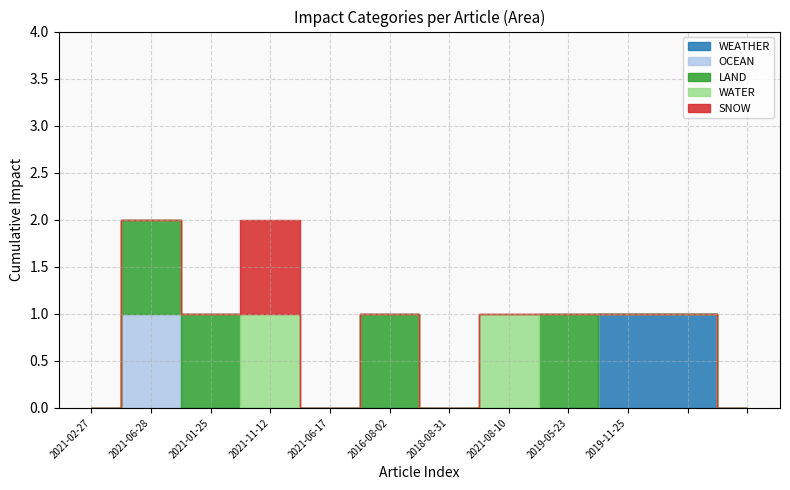

Between 2019-05-23 and , which series saw the biggest shift?

WEATHER